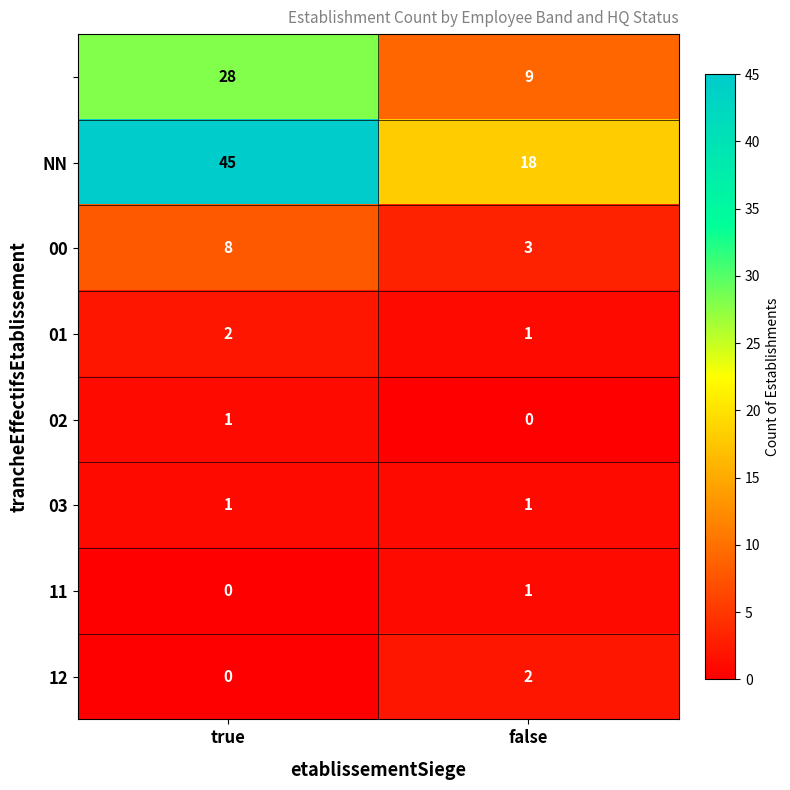

What is the total value across all series at true?

85